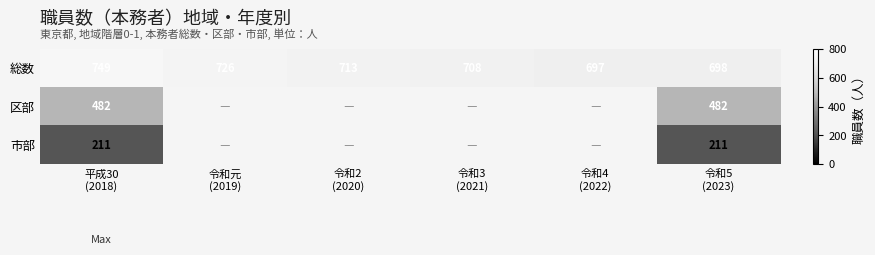

What is the difference between the second highest and minimum values in the 総数 series?

29